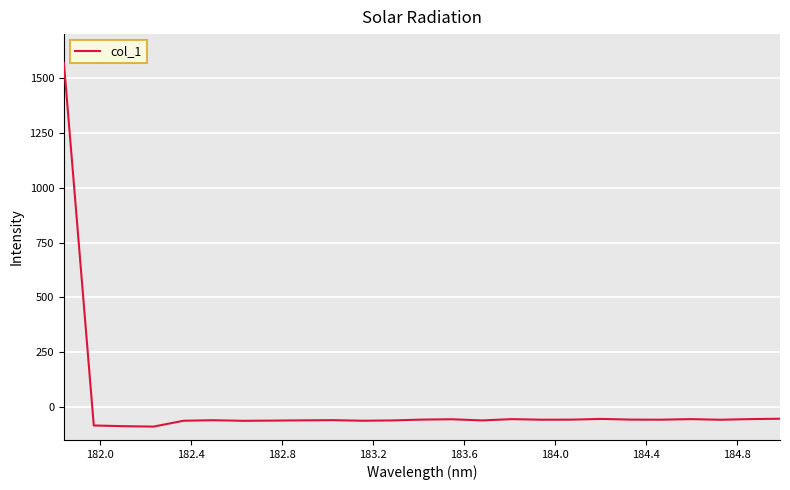

What is the smallest value displayed?

-89.1